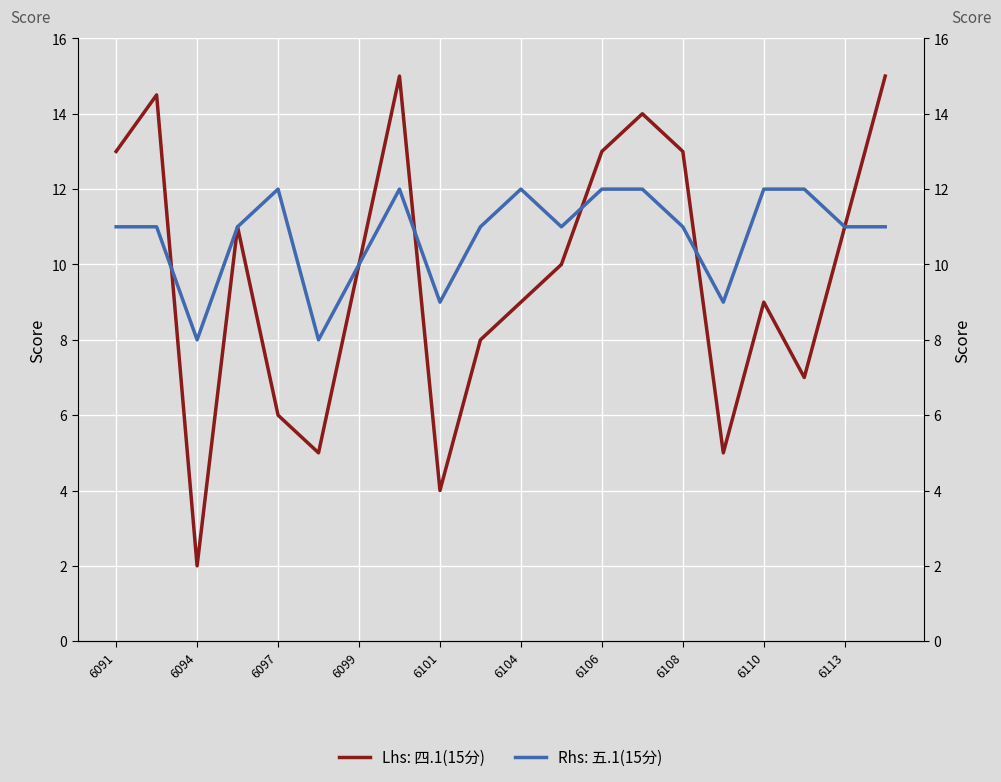

Does the chart display data point markers on the line(s)?

No